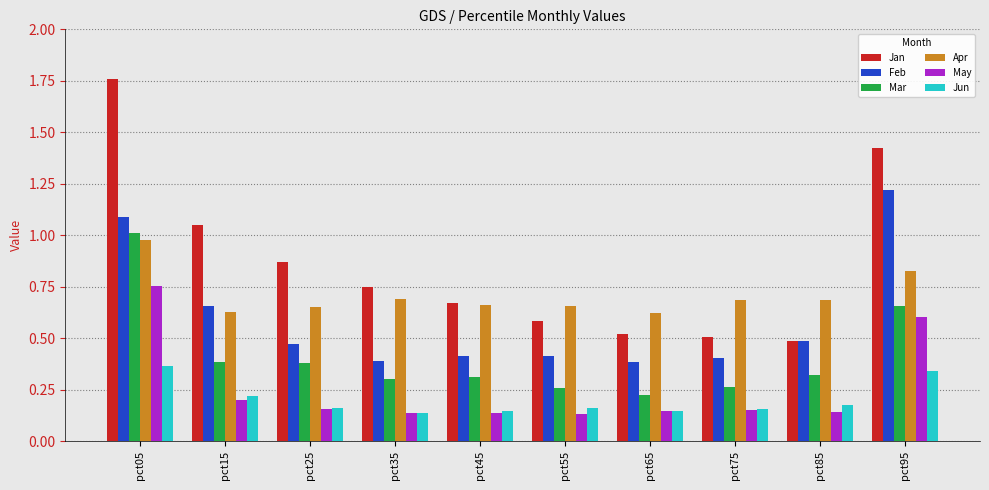

What is the sum of the Mar values at pct05 and pct75?

1.3